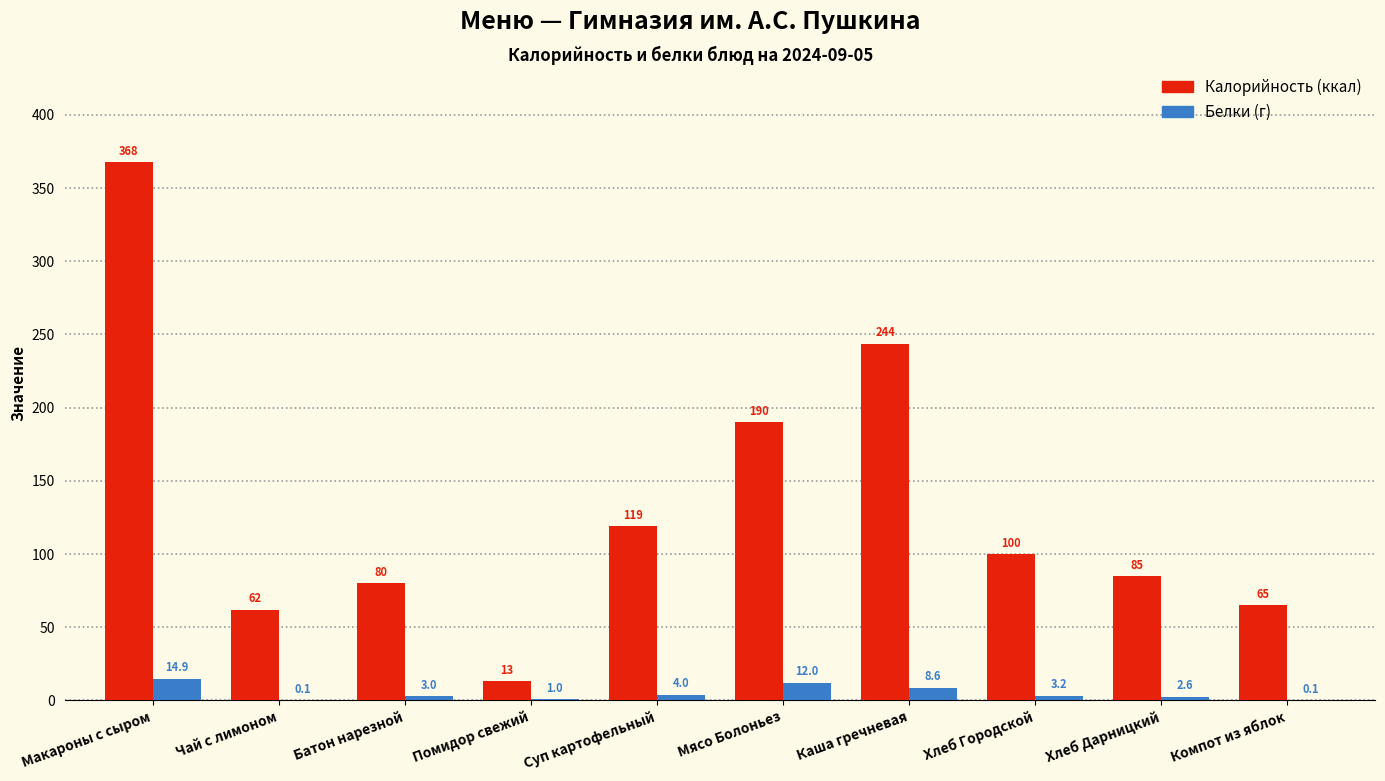

At which category is the sum across all series the highest?

Макароны с сыром